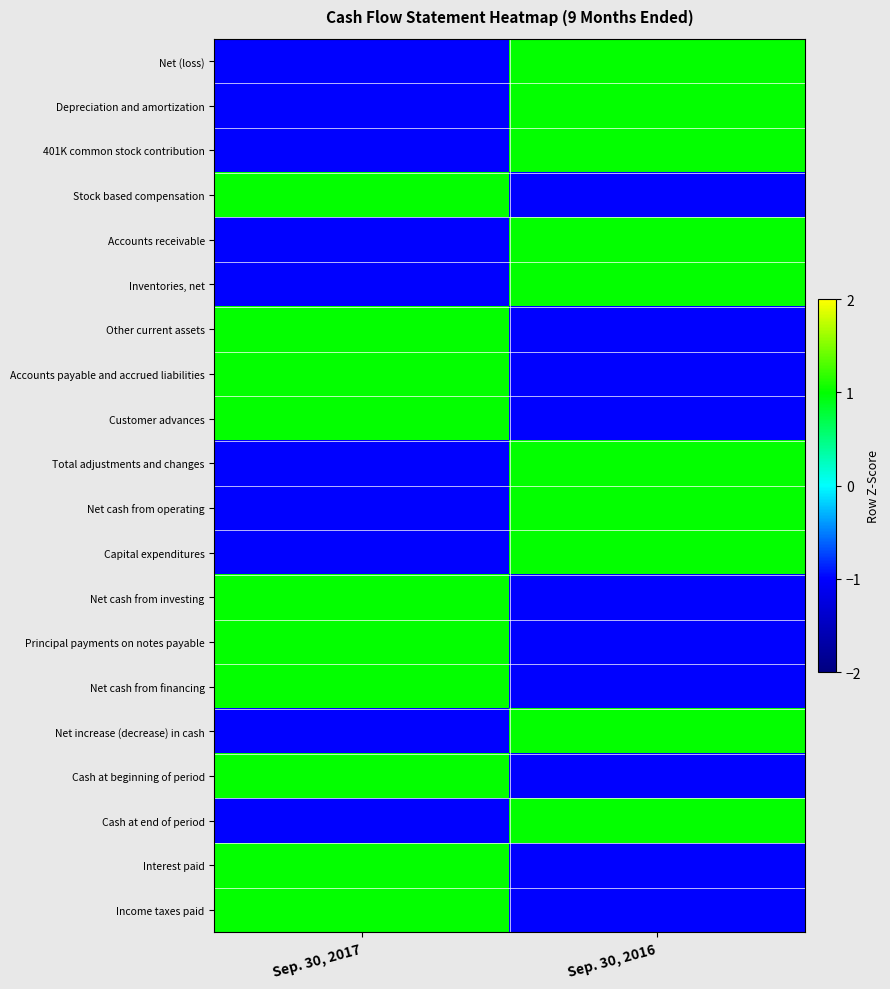

Rank the series by their maximum value, from highest to lowest.

Net (loss), Depreciation and amortization, 401K common stock contribution, Stock based compensation, Accounts receivable, Inventories, net, Other current assets, Accounts payable and accrued liabilities, Customer advances, Total adjustments and changes, Net cash from operating, Capital expenditures, Net cash from investing, Principal payments on notes payable, Net cash from financing, Net increase (decrease) in cash, Cash at beginning of period, Cash at end of period, Interest paid, Income taxes paid